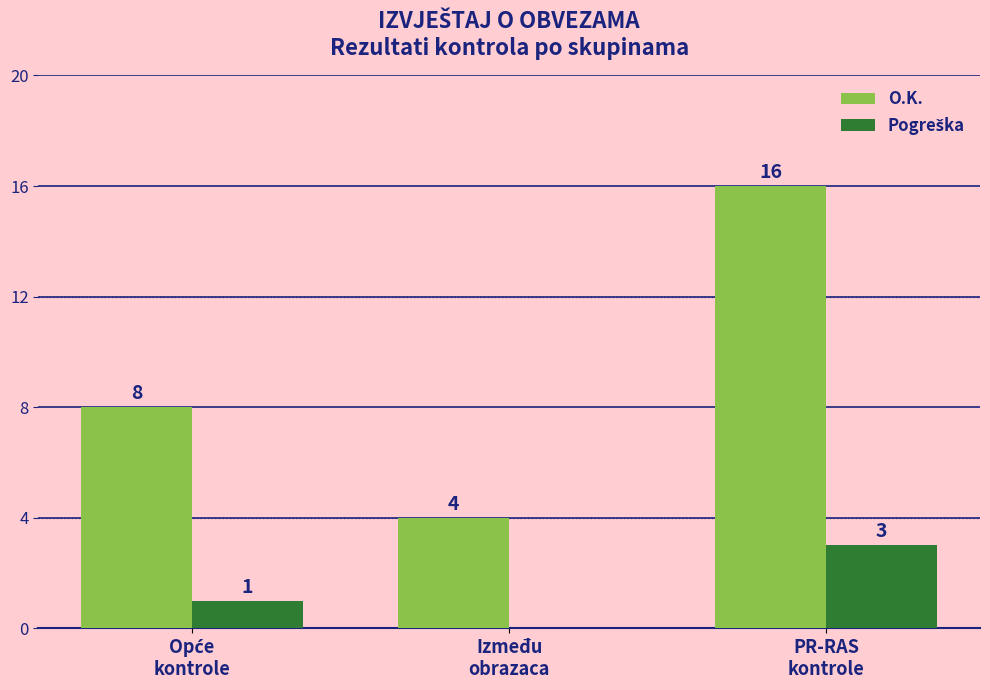

What is the sum of all O.K. values?

28